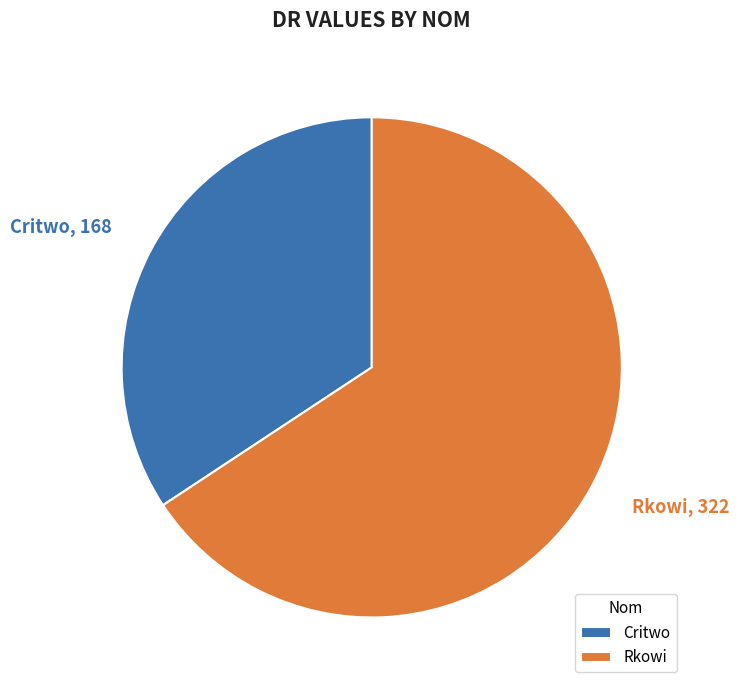

Is Critwo the majority of the pie?

No